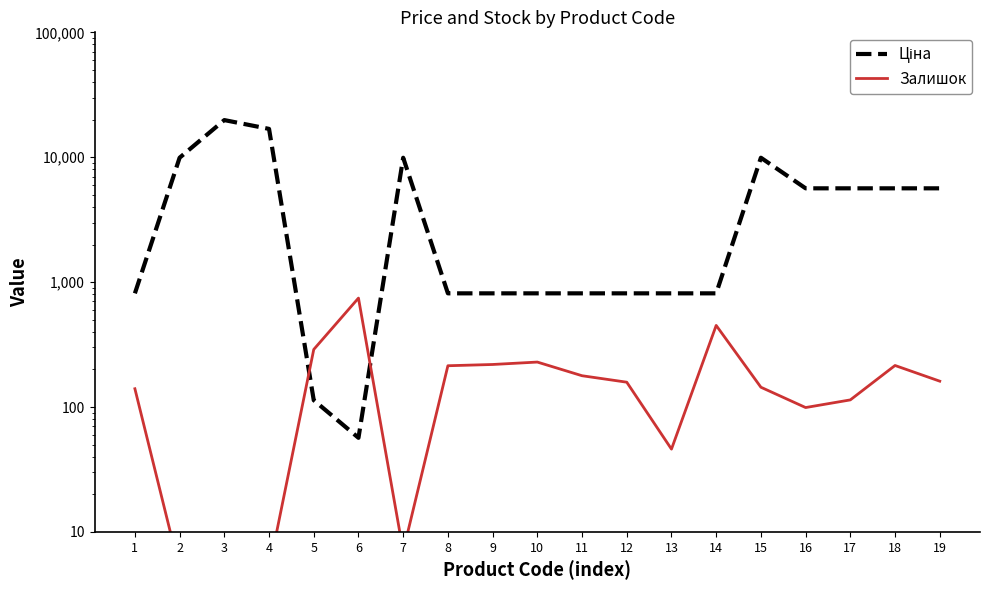

What is the sum of the Ціна values at 14 and 4?

17676.2